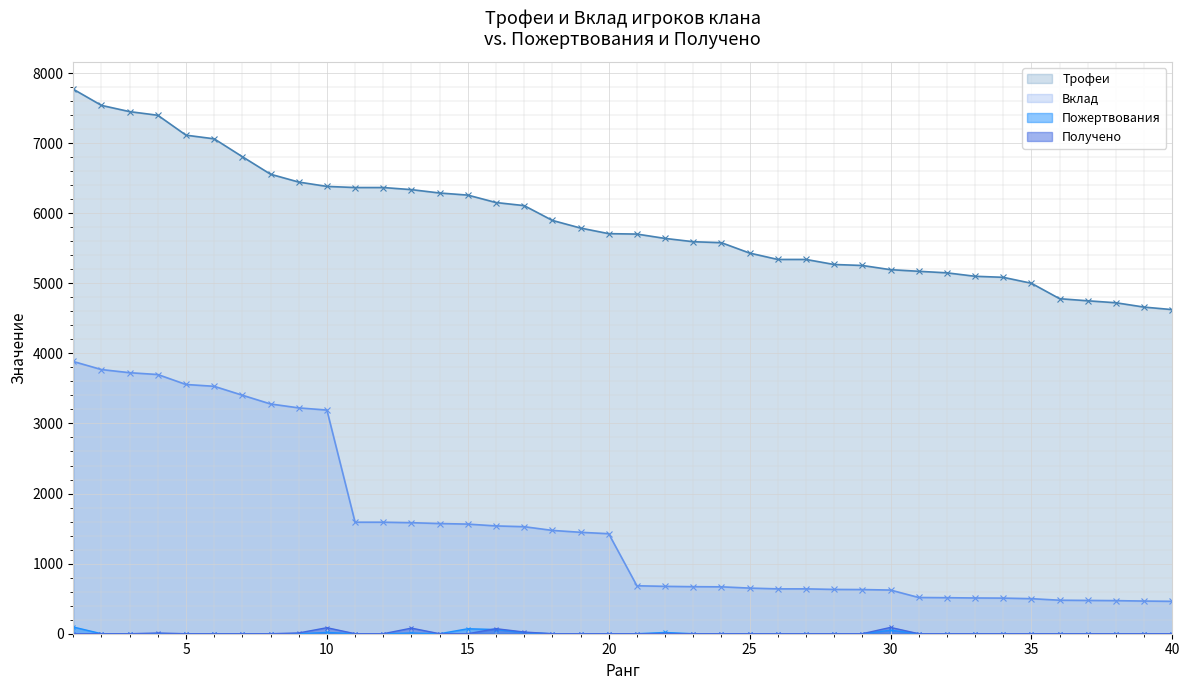

What is the difference between the second highest and second lowest values in the Вклад series?

3303